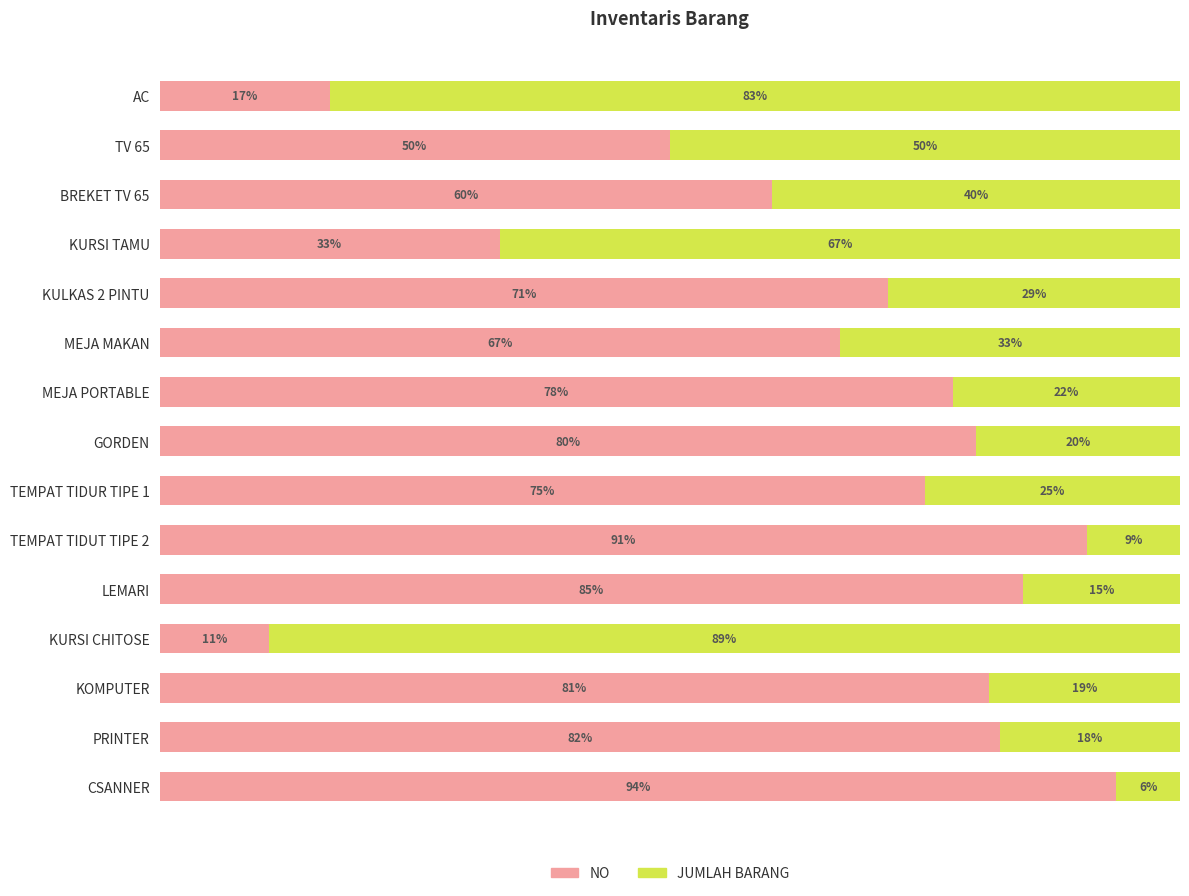

At which label does NO reach its minimum?

KURSI CHITOSE